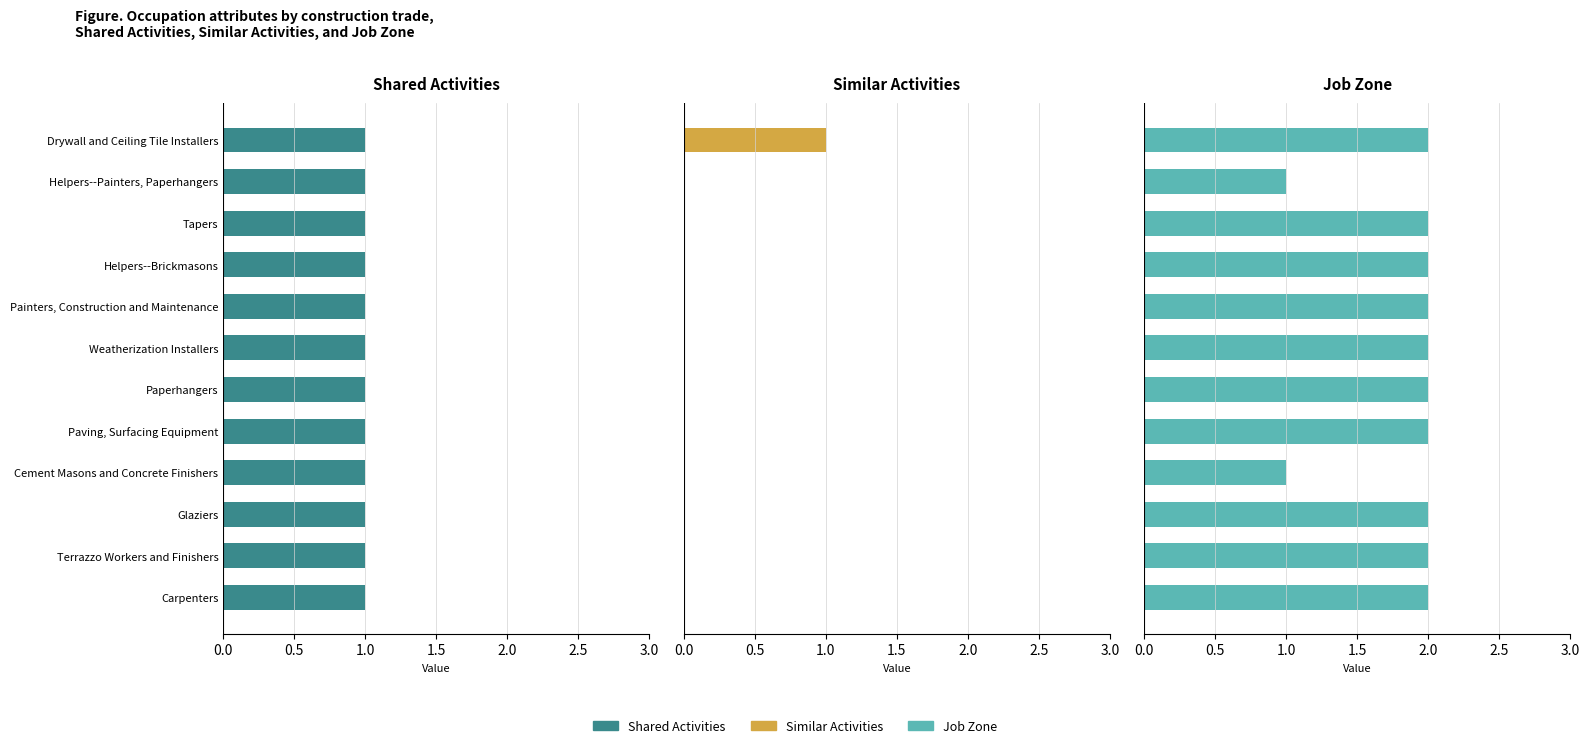

The value of Similar Activities at Weatherization Installers is -0.6. True or false?

False